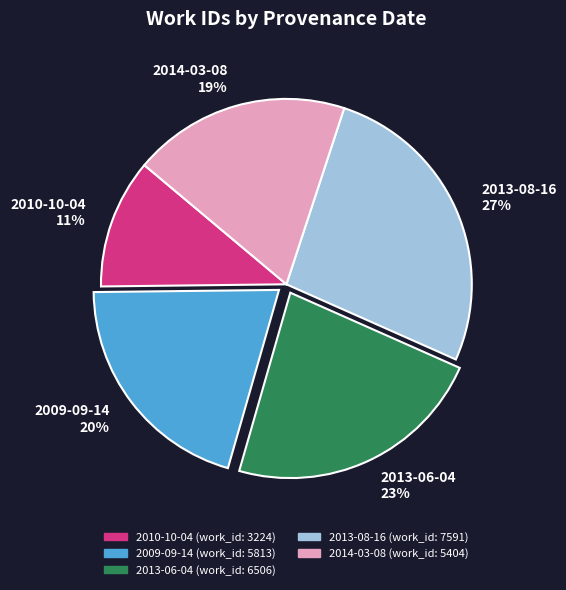

What percentage is the 2009-09-14 slice, to the nearest percent?

20%